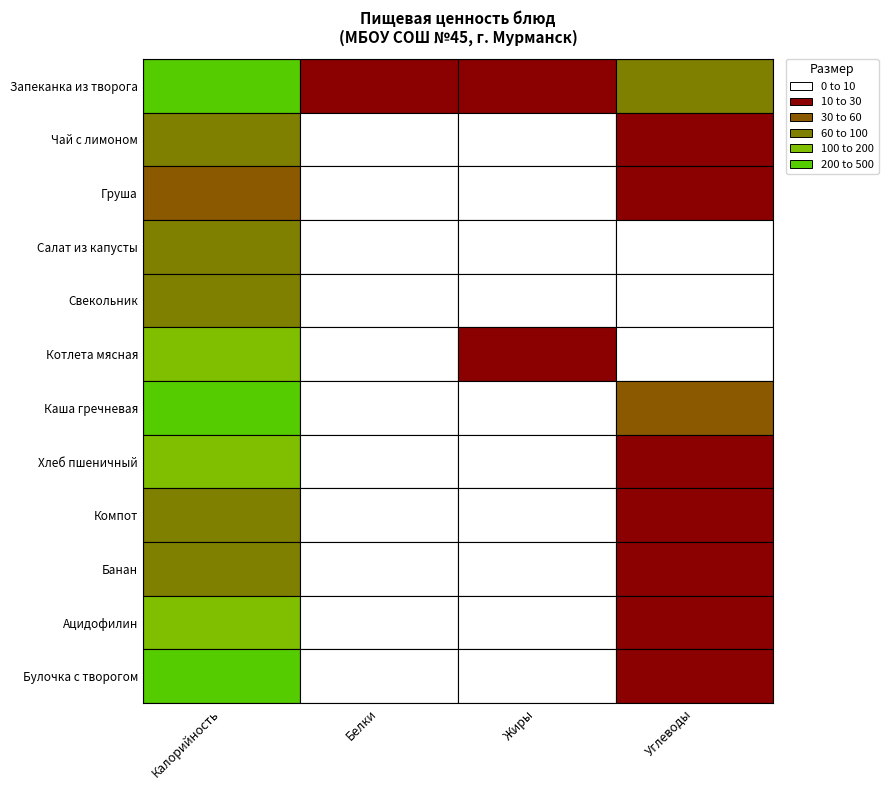

What is the sum of the Салат из капусты values at Жиры and Углеводы?

12.4